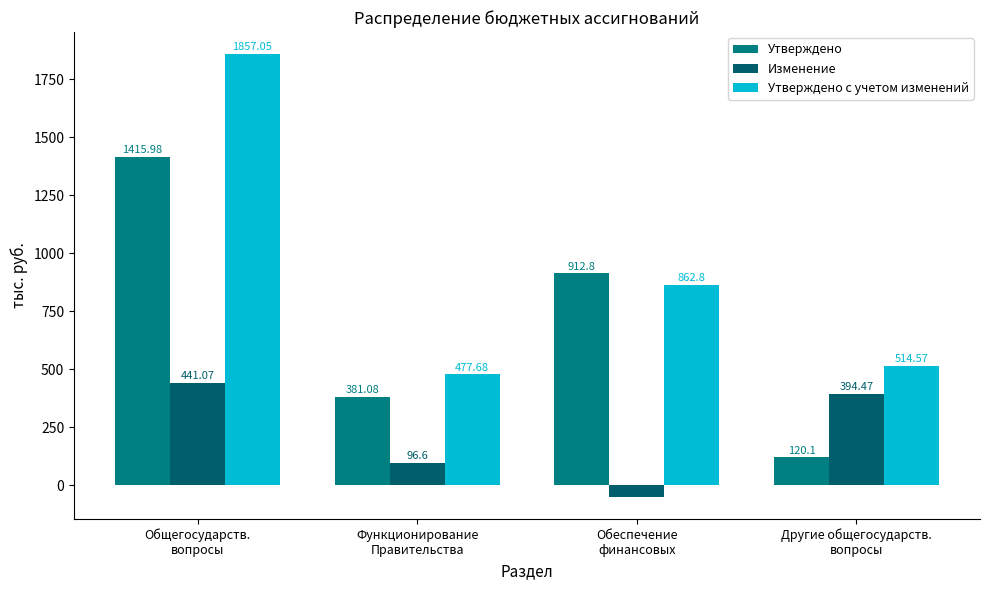

What is the total value across all series at Общегосударств.
вопросы?

3714.1